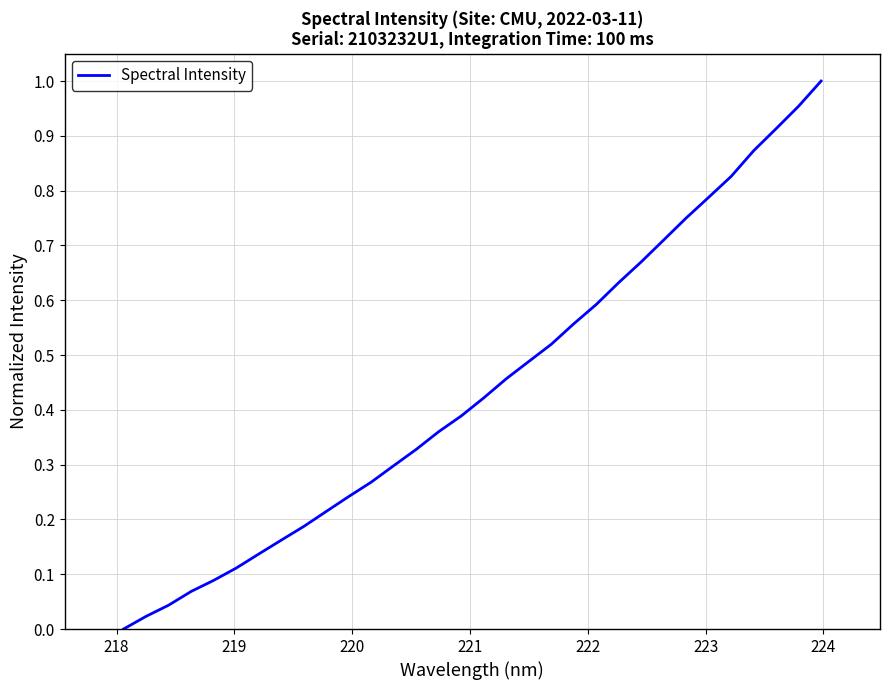

Does the chart display data point markers on the line(s)?

No